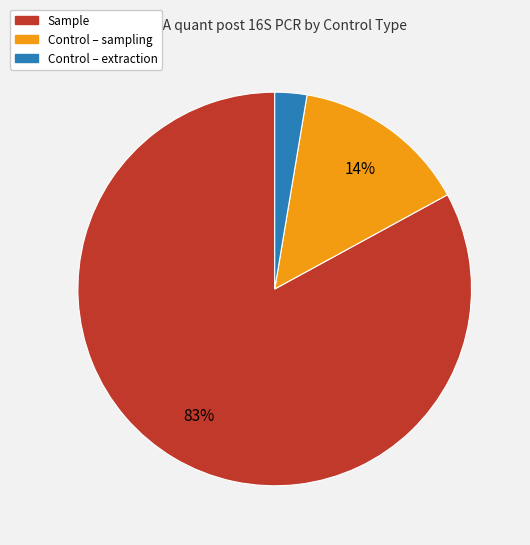

Which category has the biggest portion of the pie?

Sample